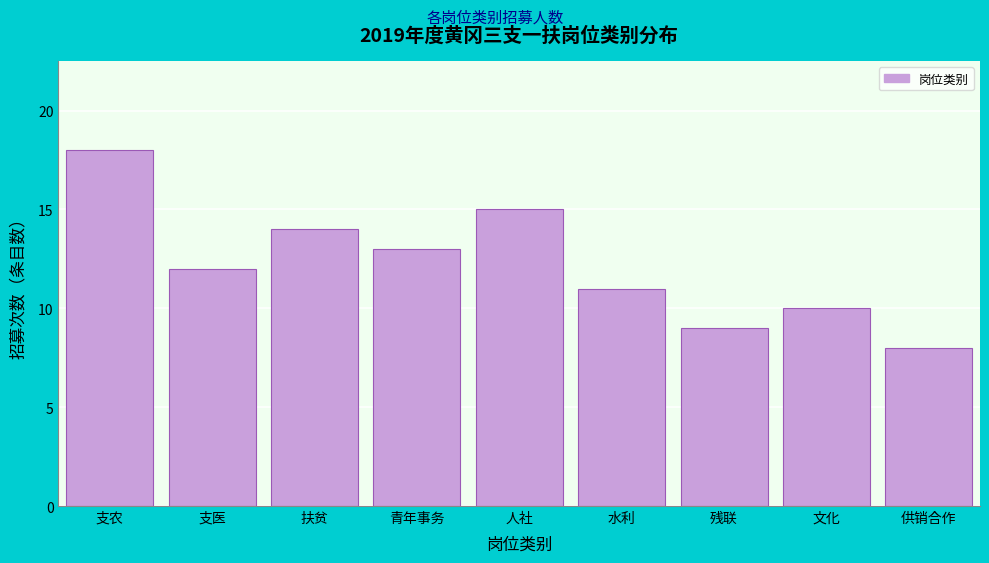

Reading left to right, list all the values displayed in this chart.

18	12	14	13	15	11	9	10	8